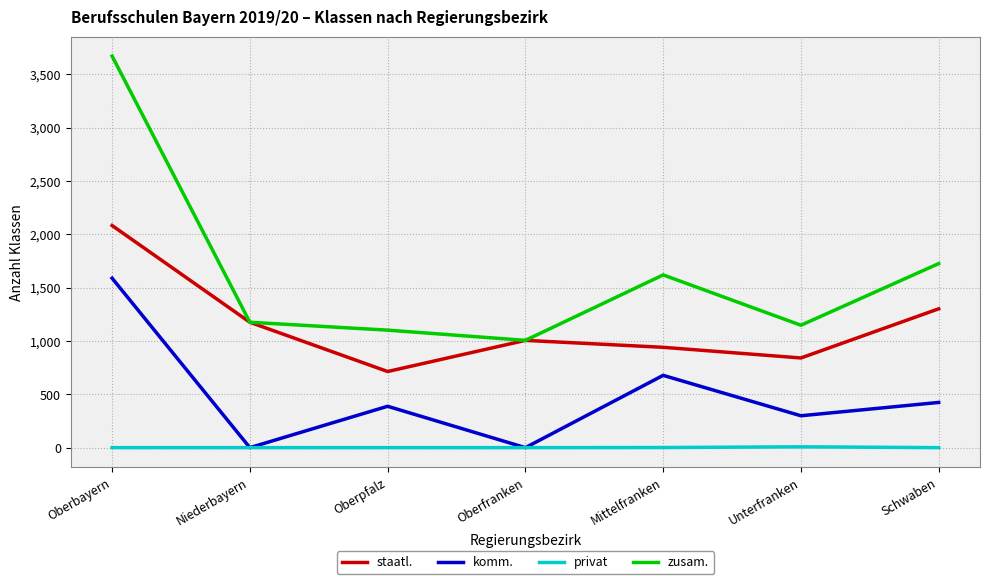

What is the total value across all series at Schwaben?

3452